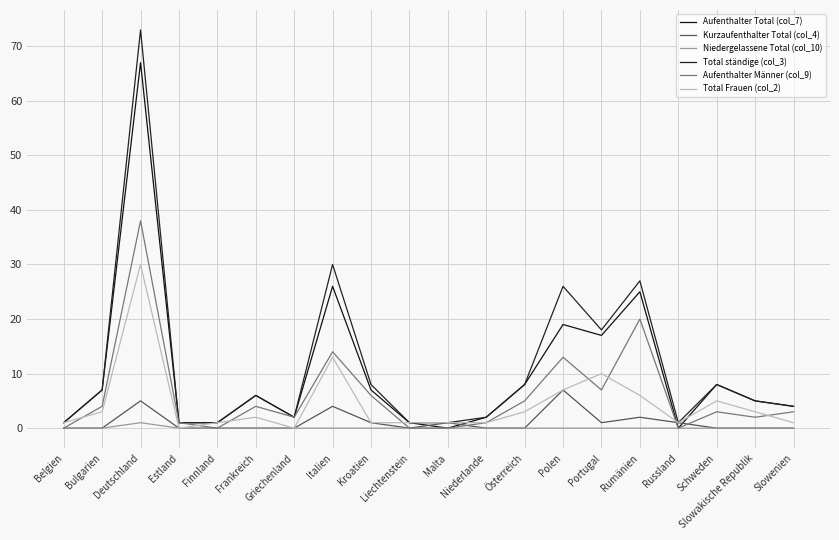

Which has a higher value, Deutschland or Slowenien?

Deutschland